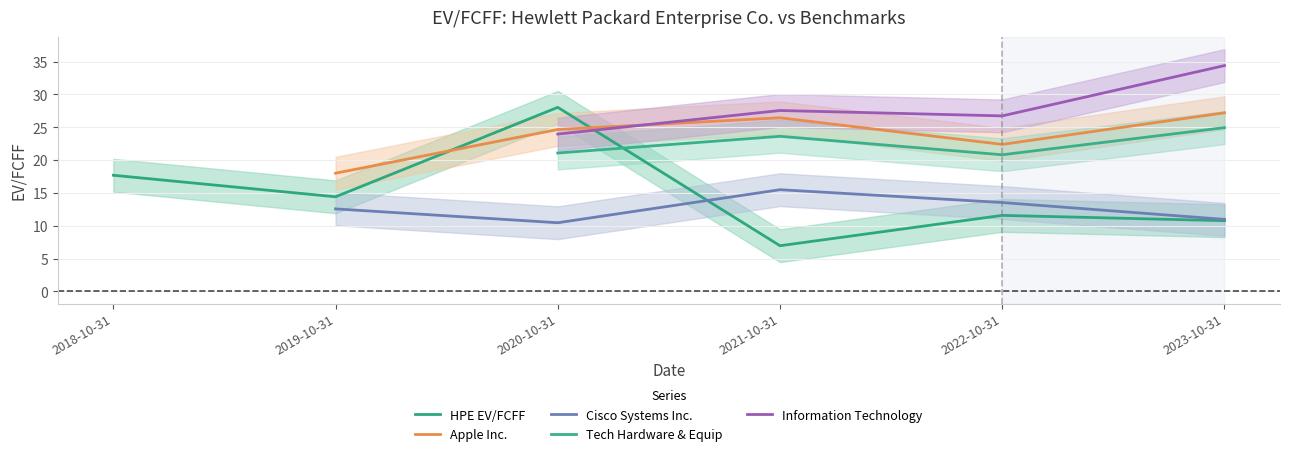

True or false: Information Technology and Cisco Systems Inc. intersect in this chart.

False